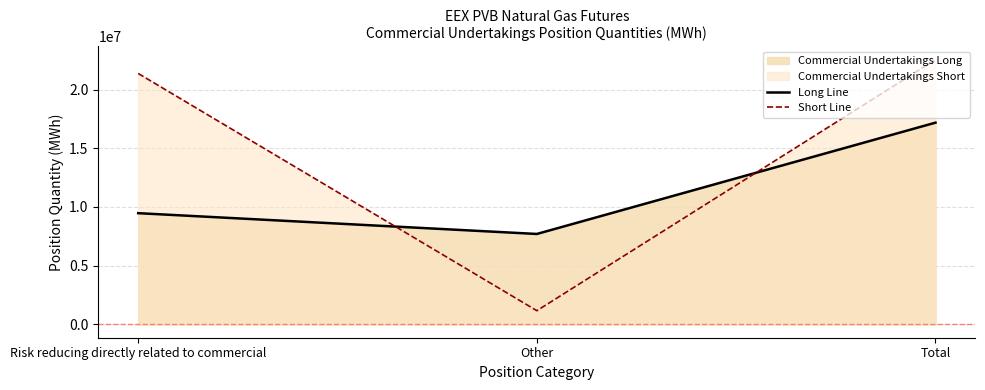

How many data points in Short Line are above 21367430?

1